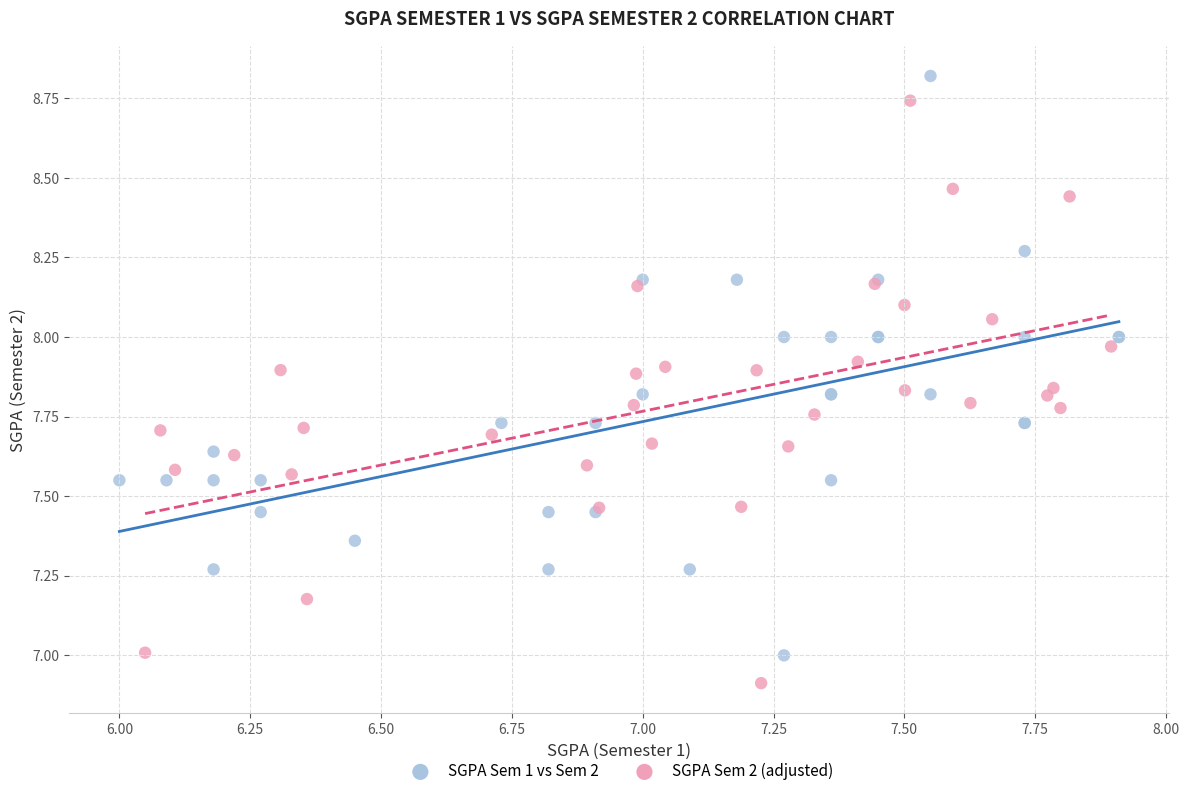

Which series has the largest Y range (max minus min)?

SGPA Sem 2 (adjusted)